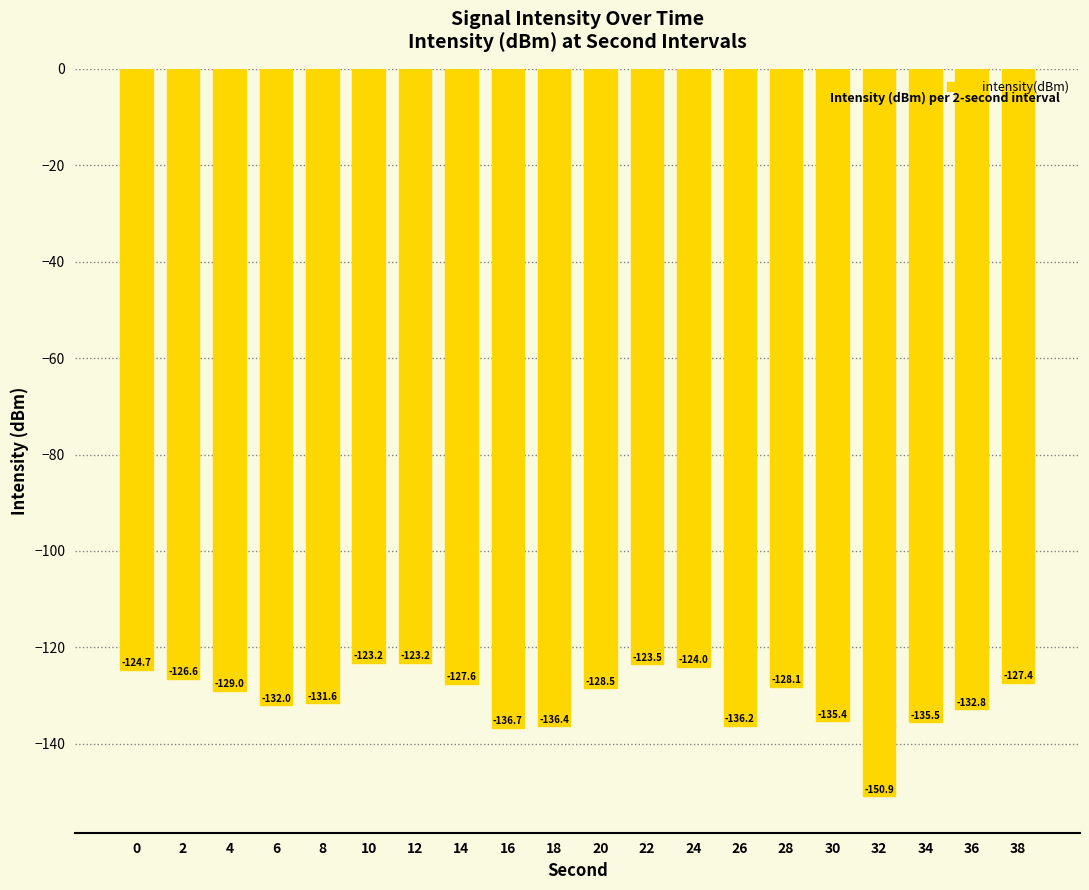

What is the smallest value displayed?

-150.9